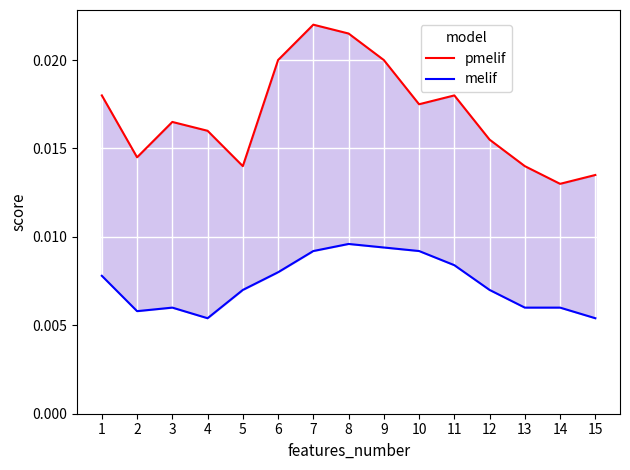

True or false: pmelif has more than 1 interior local peaks.

True